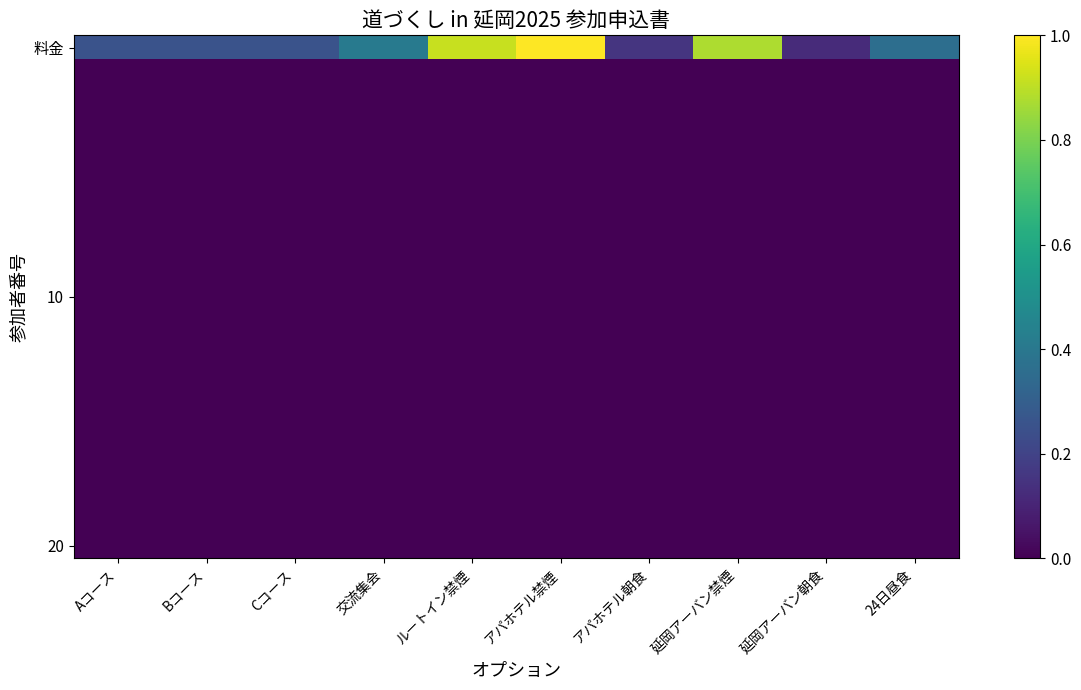

Which has a higher value, Aコース or 延岡アーバン禁煙?

延岡アーバン禁煙